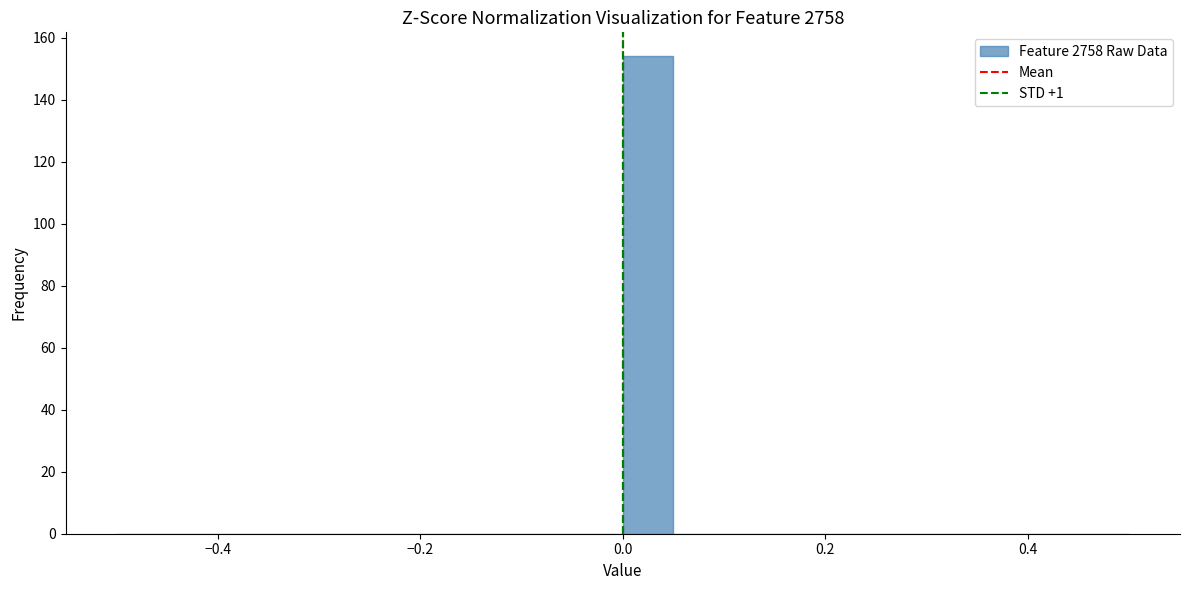

Read against the x-axis, roughly where is the centre of the tallest bar?

0.02